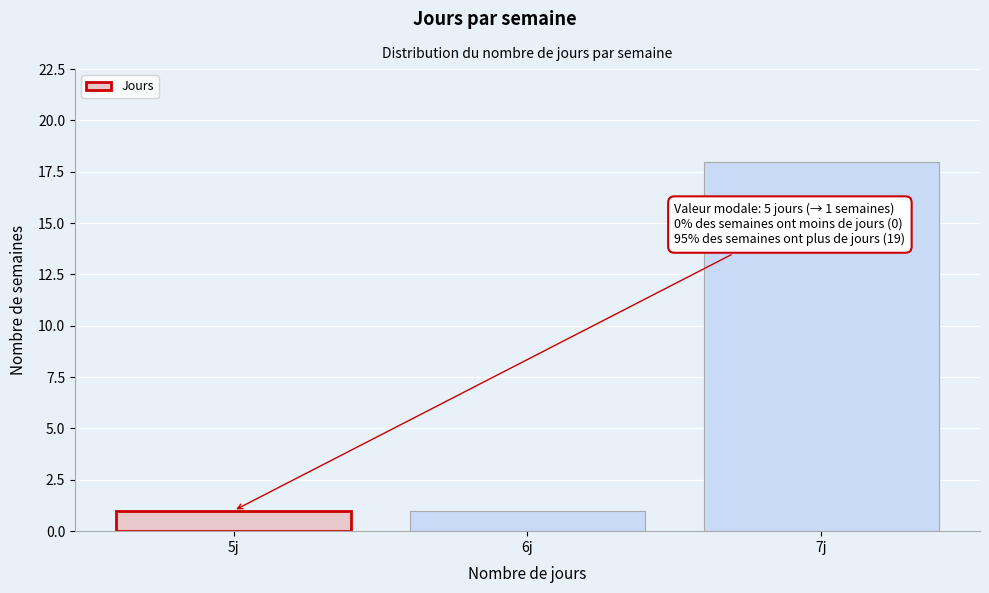

Reading left to right, what are all the values shown in this chart?

1	1	18